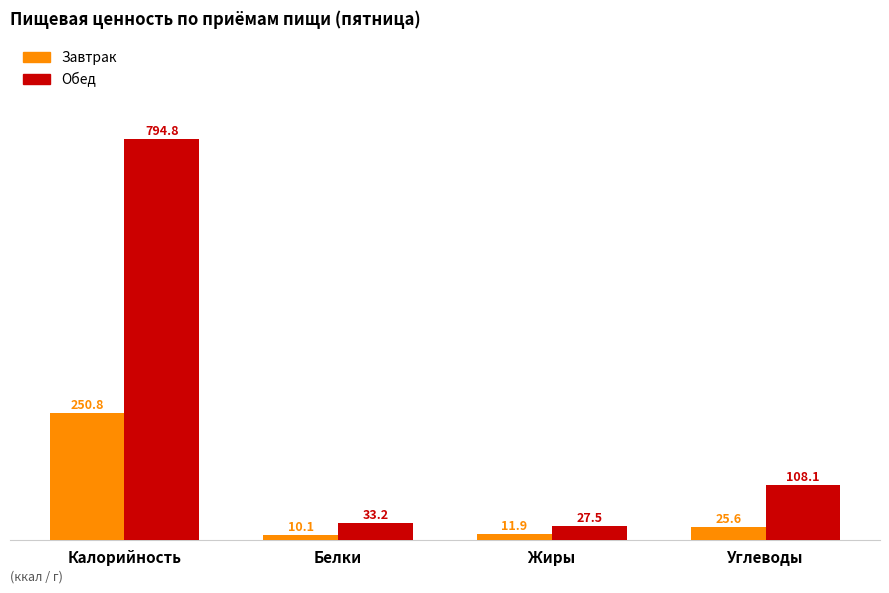

How many bars are there in each group?

2